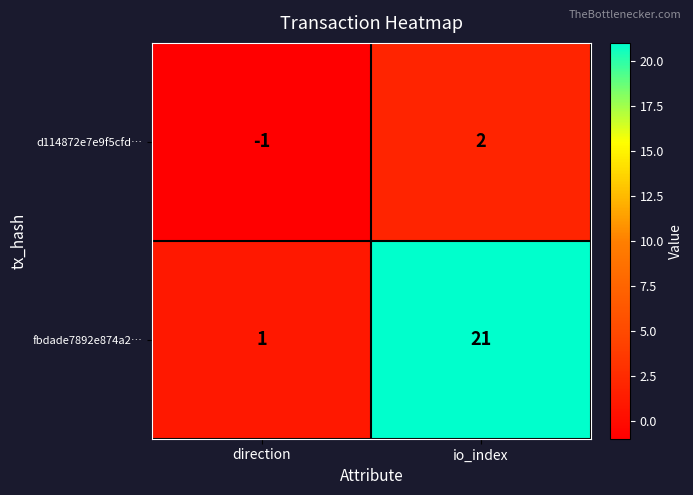

At direction, list the series in order from largest to smallest.

fbdade7892e874a2…, d114872e7e9f5cfd…